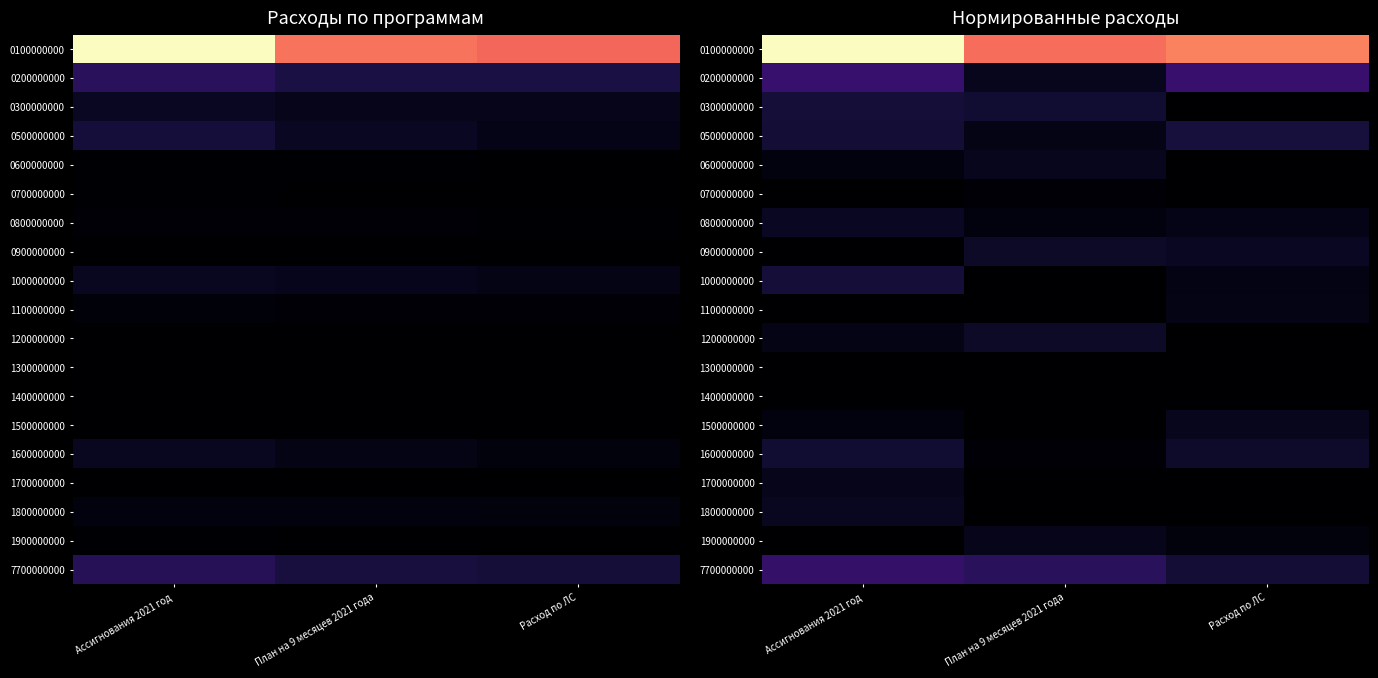

Which series has the widest spread of values?

0100000000